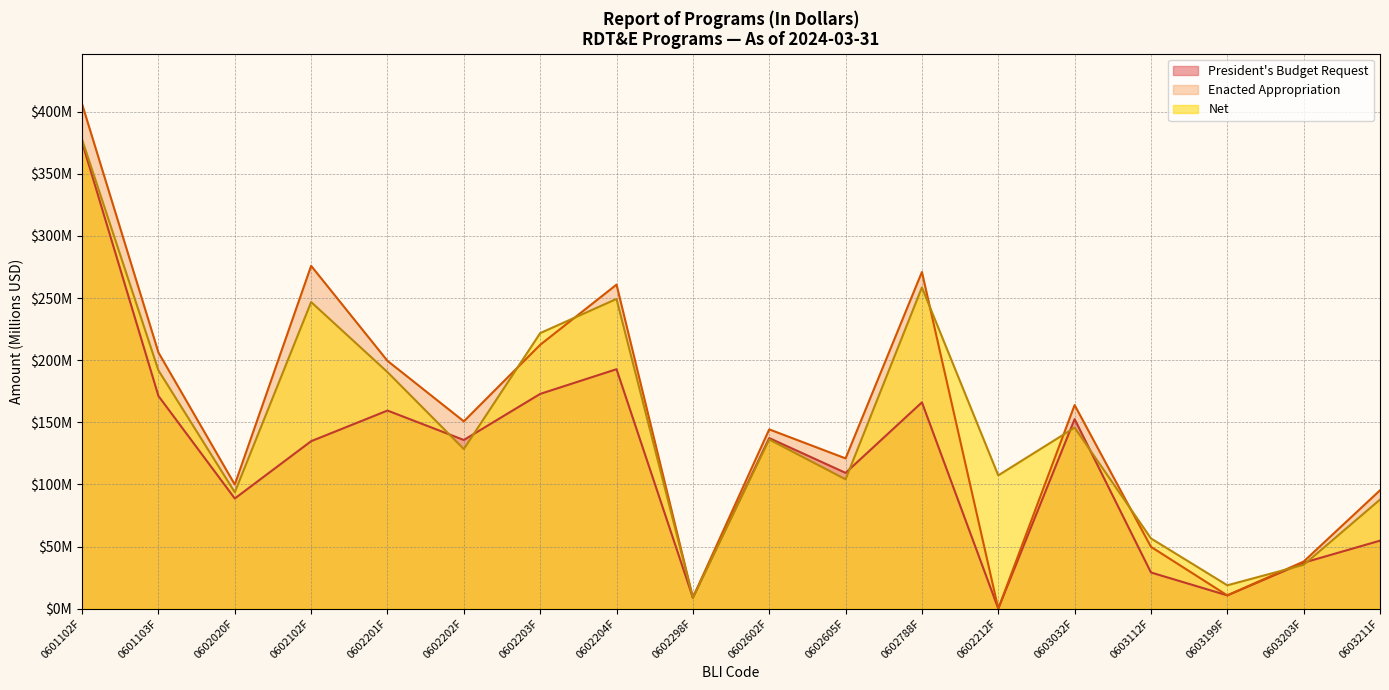

How many times do Net and President Budget Request cross each other?

7